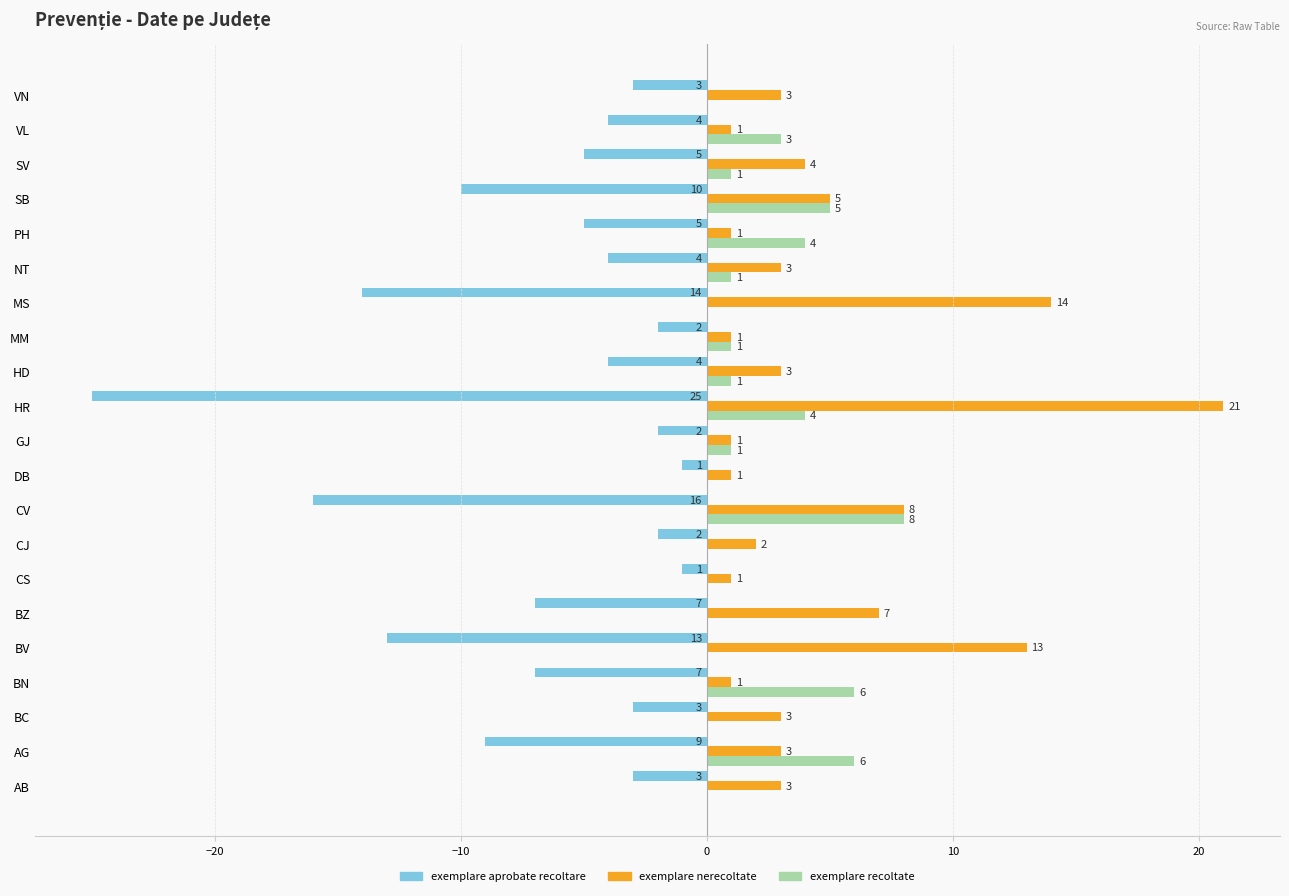

What is the maximum value shown in the chart?

21